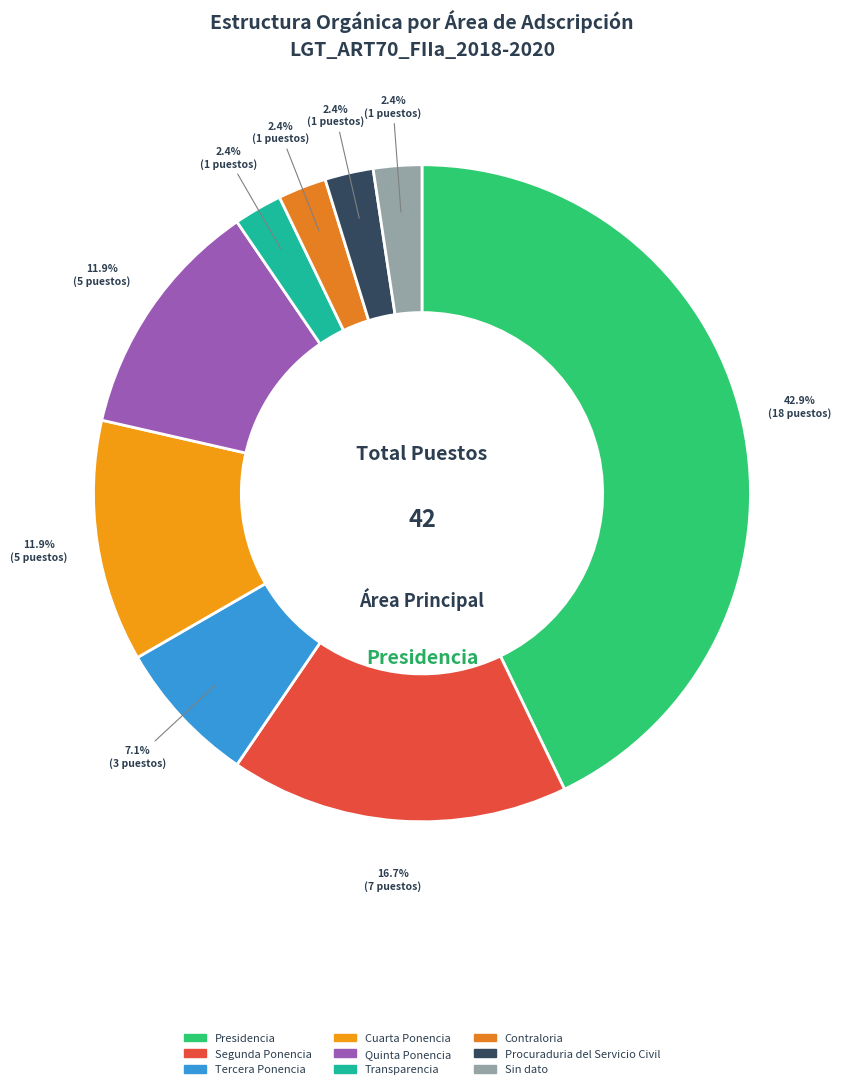

Is it true that Quinta Ponencia is 12% of the pie?

True